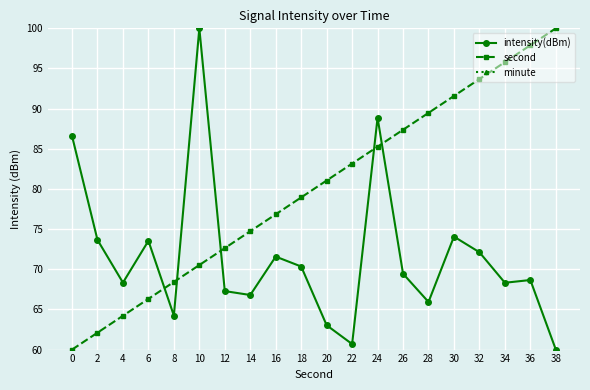

Which series has the largest total across all categories?

minute